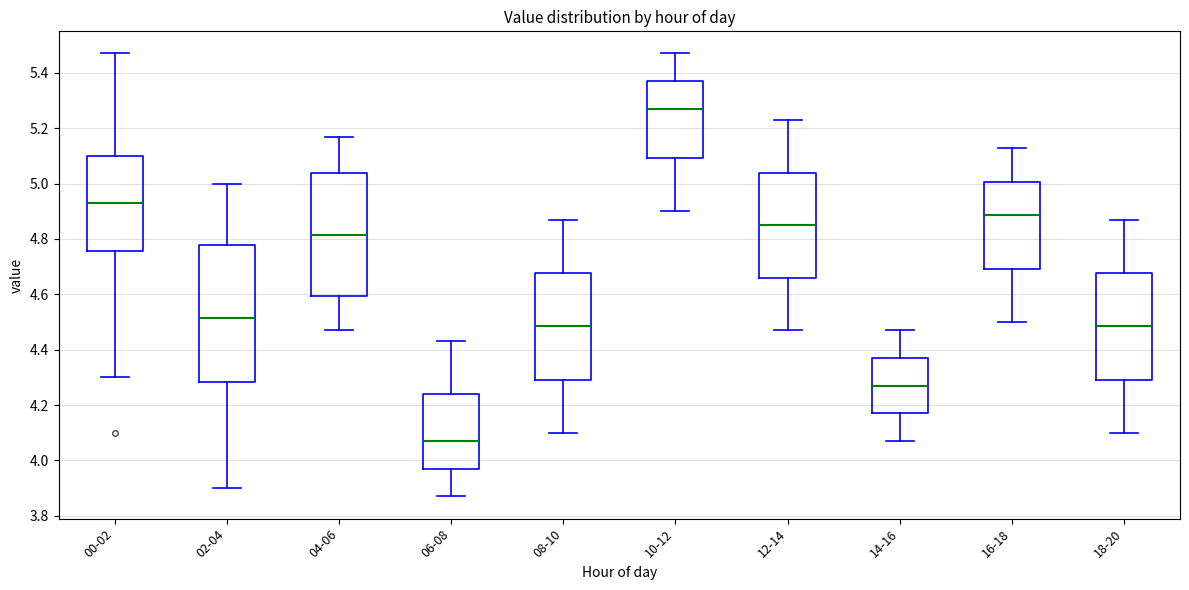

Where does the upper whisker of the box for 12-14 end on the y-axis? The values are not printed on the chart, so give them approximately, as read against the axis.

5.24